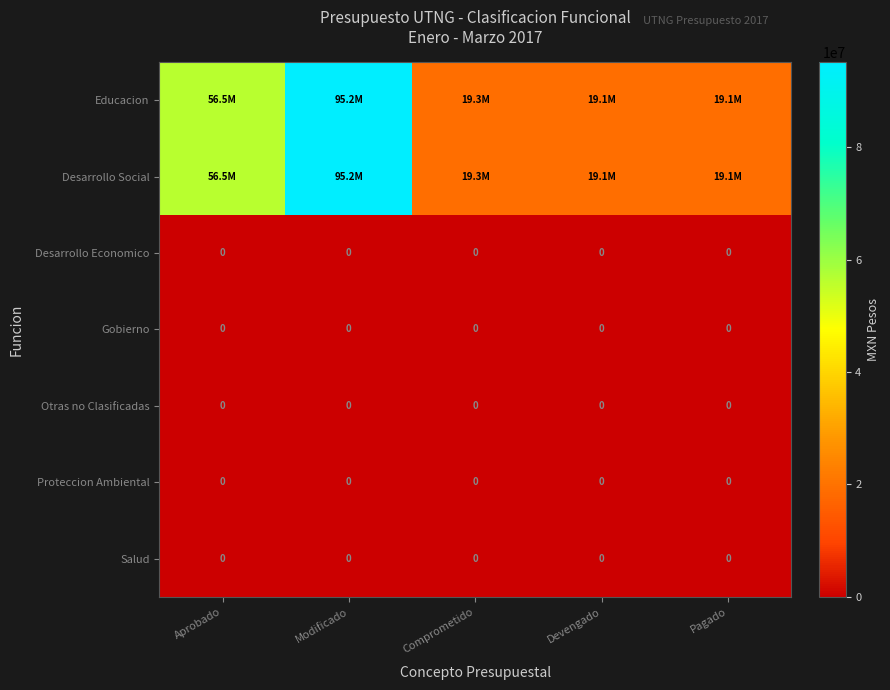

Between Comprometido and Pagado, which is larger?

Comprometido